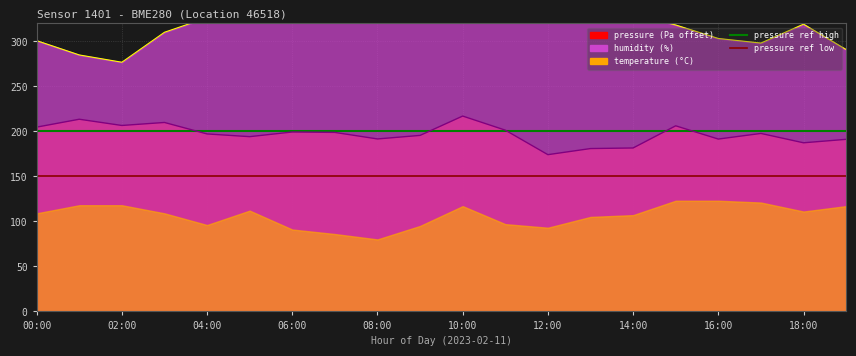

What is the label of the 14th point from the left?

13:00